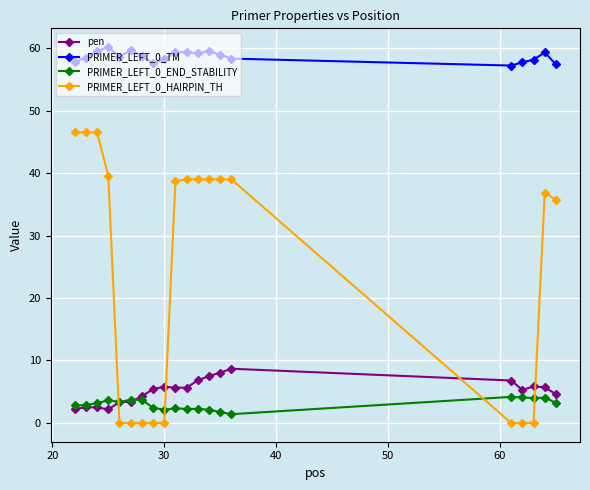

What is the value of the PRIMER_LEFT_0_END_STABILITY point at the 10th from the left?

2.3